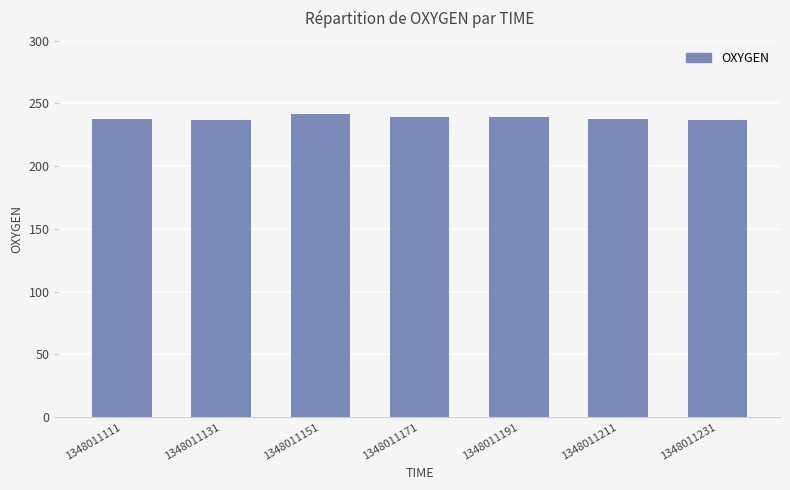

What is the average value?

238.3